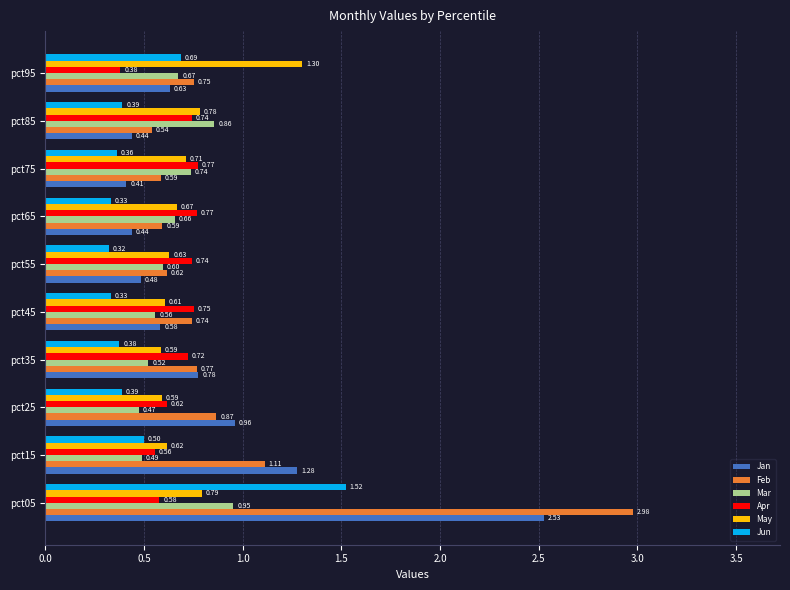

What is the difference between the maximum and minimum values in the Mar series?

0.5